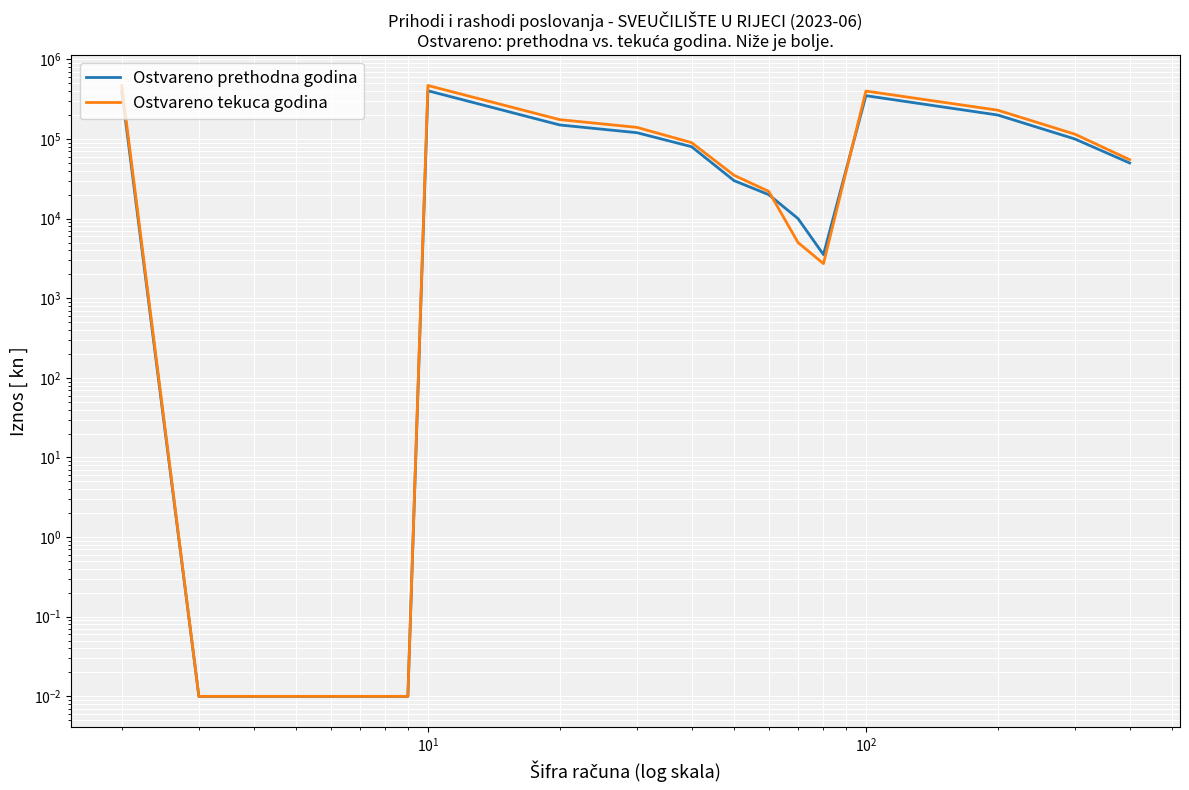

In Ostvareno prethodna godina, how many points are higher than both neighbors (excluding endpoints)?

2